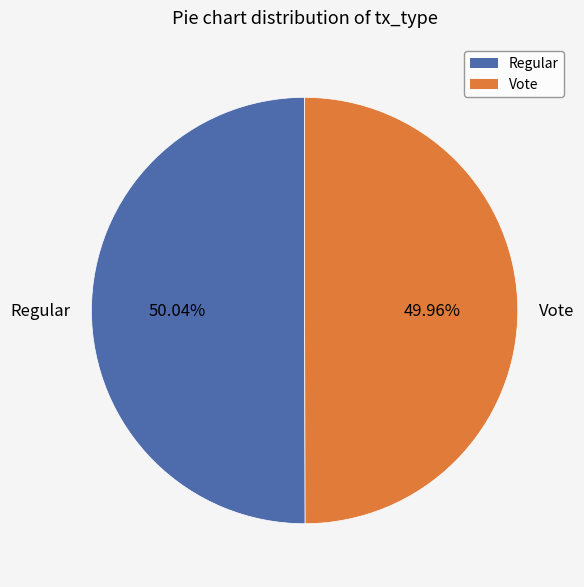

The Regular slice represents 61% of the pie. True or false?

False